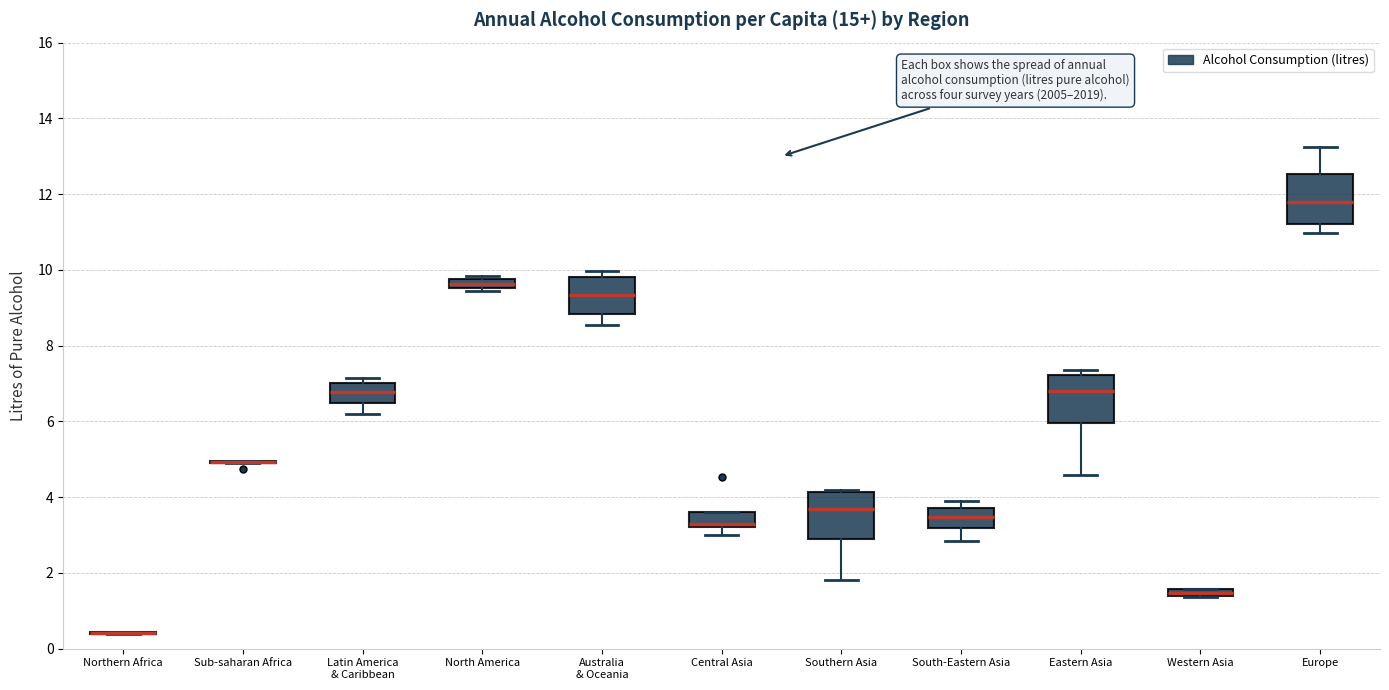

Where is the upper edge of the box for North America on the y-axis? The values are not printed on the chart, so give them approximately, as read against the axis.

9.8